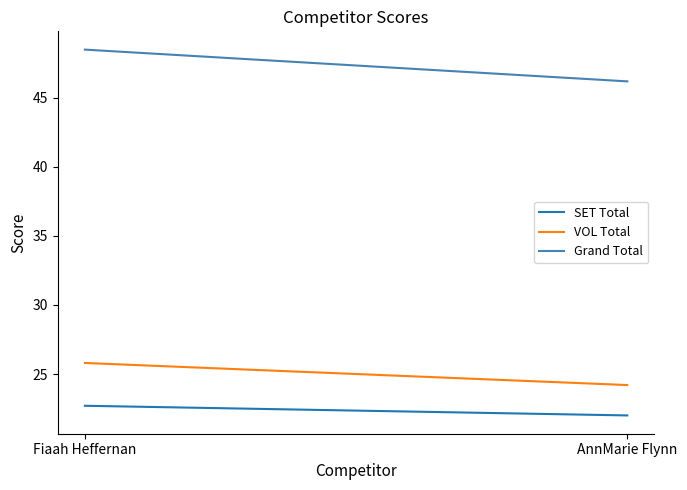

What is the smallest value displayed?

22.0